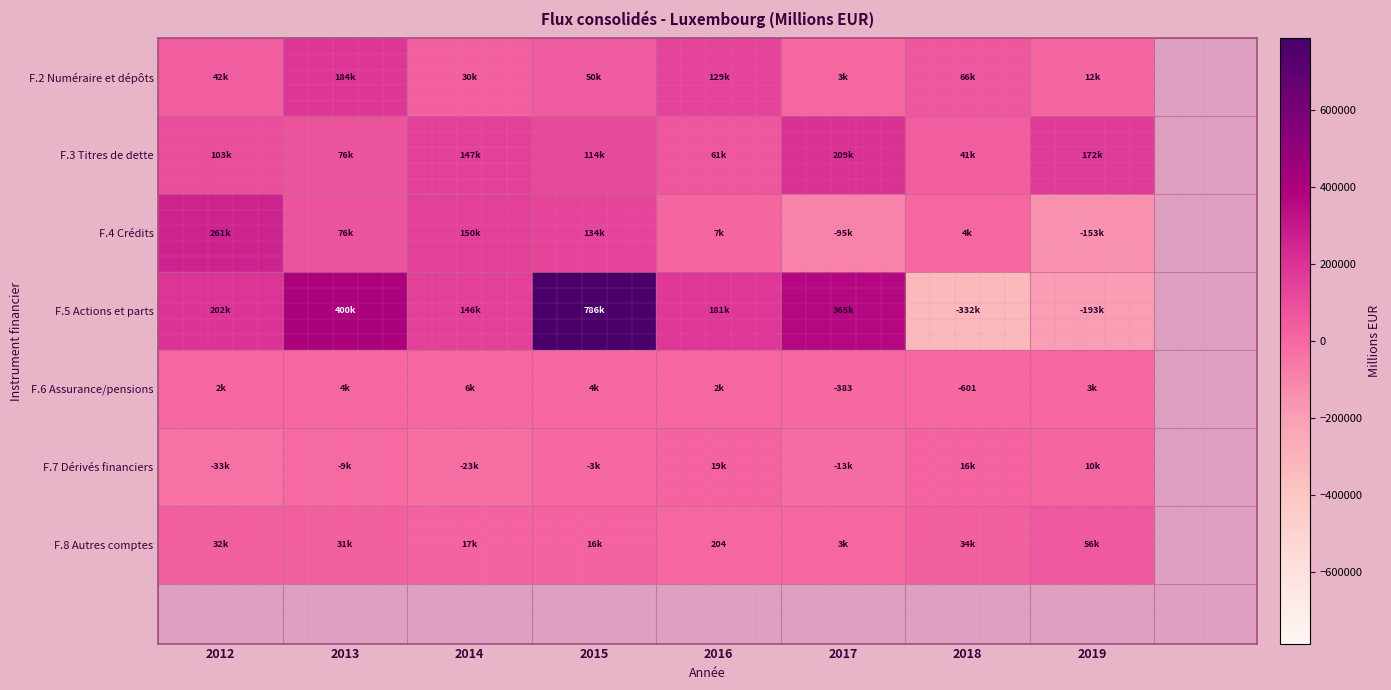

What is the smallest value displayed?

-332127.5